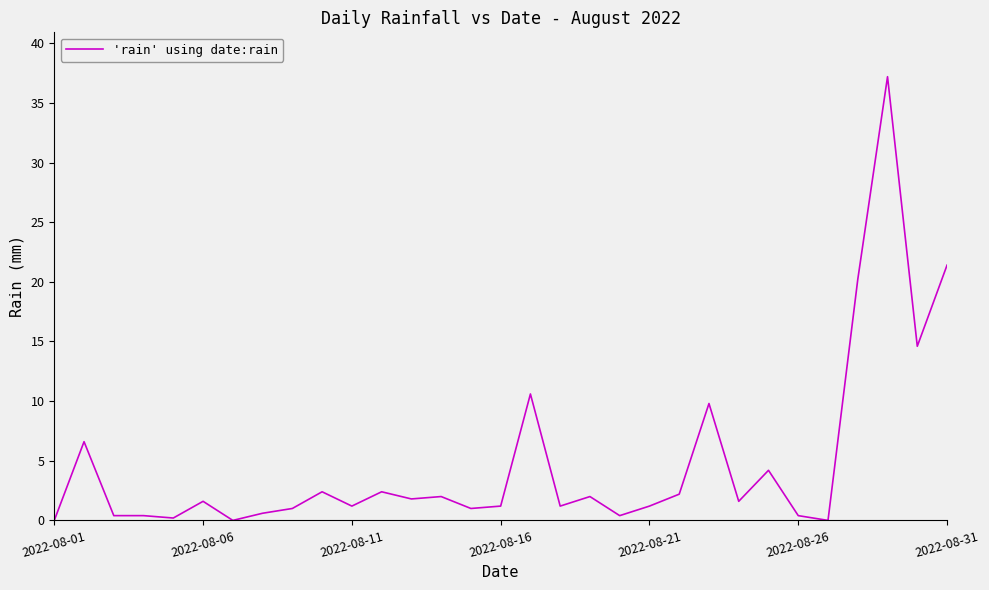

What is the maximum value shown in the chart?

37.2